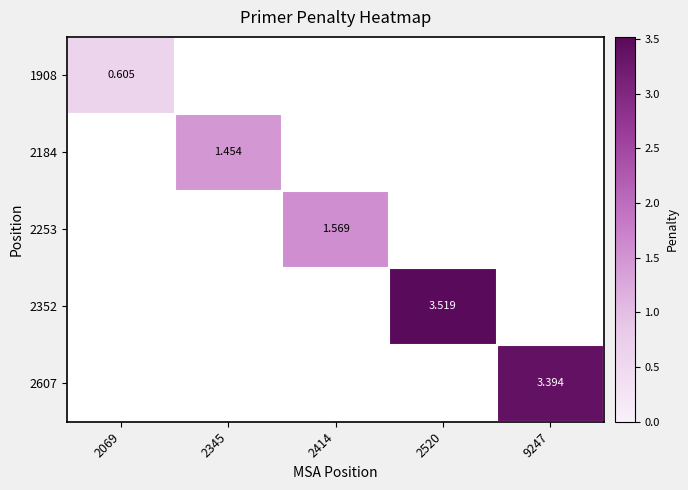

Is the value of 2253 at 9247 greater than the value of 2184 at 2414?

No